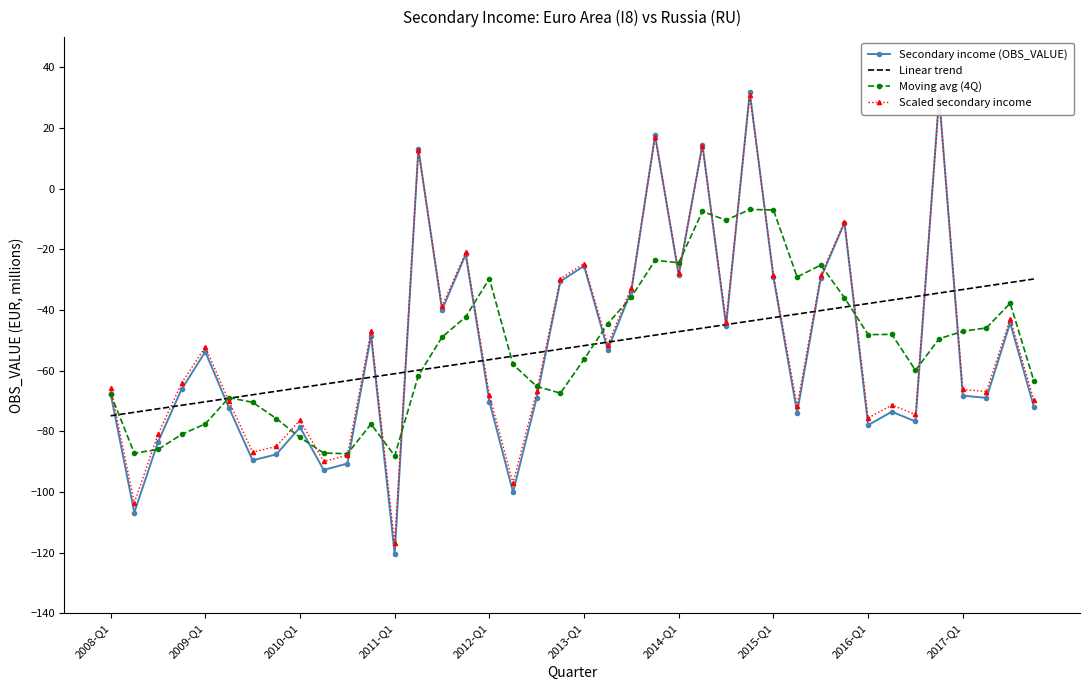

What is the highest value of the Scaled secondary income series?

30.9